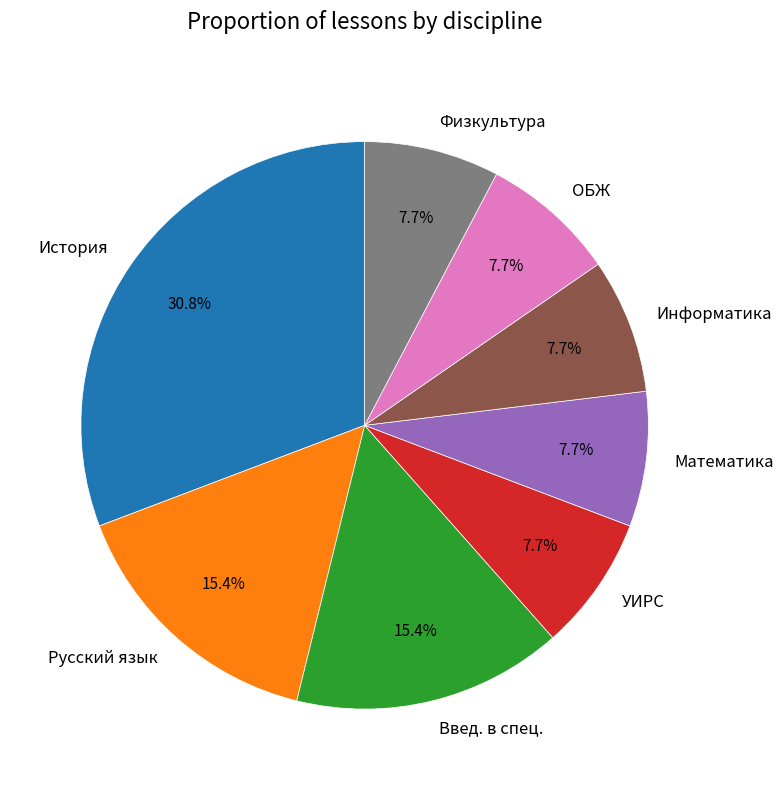

Which slice is the largest?

История